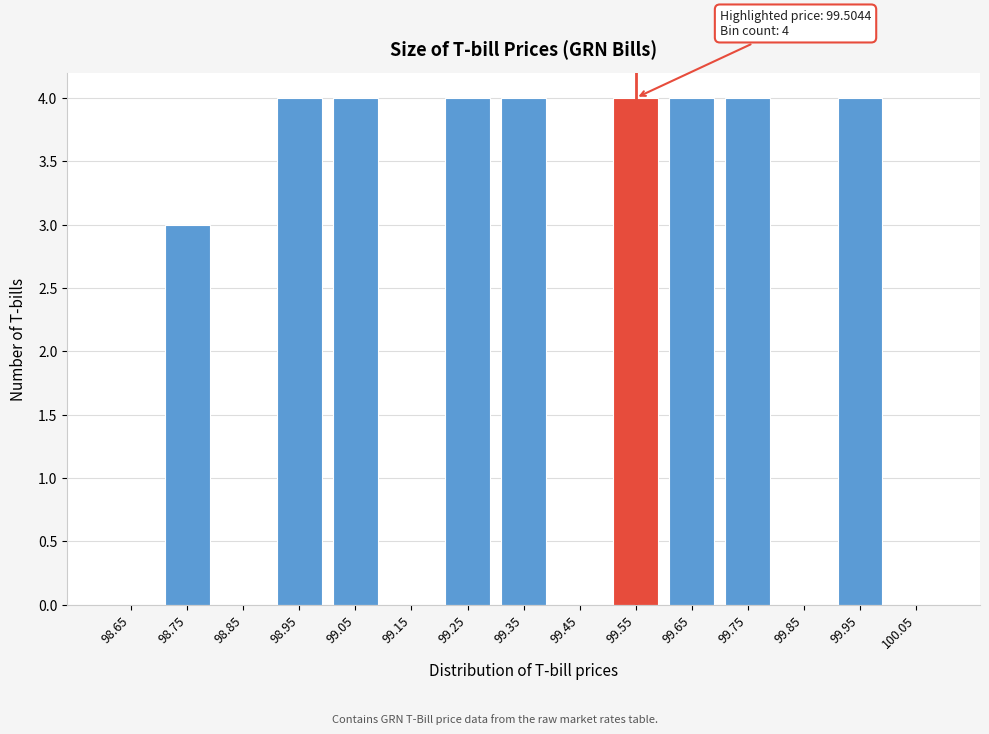

Reading right to left, what are all the values shown in this chart?

100.05=0	99.95=4	99.85=0	99.75=4	99.65=4	99.55=4	99.45=0	99.35=4	99.25=4	99.15=0	99.05=4	98.95=4	98.85=0	98.75=3	98.65=0